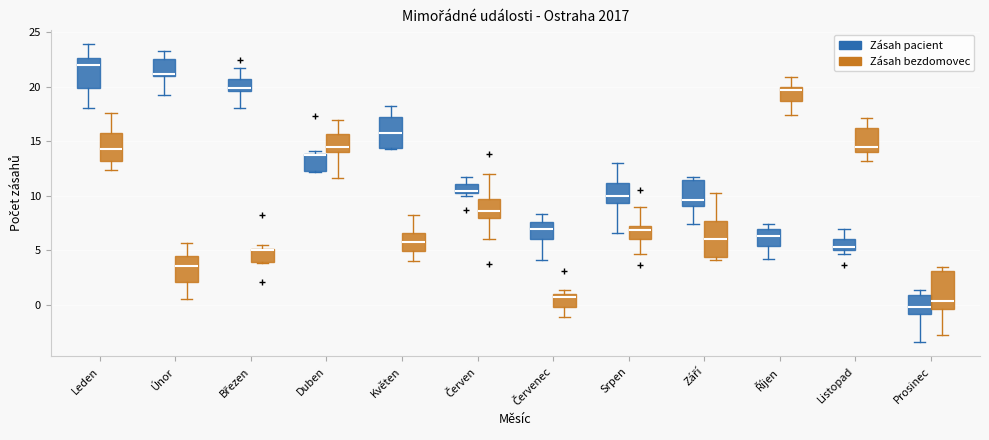

Which box has the lowest median line?

Prosinec (Zásah pacient)